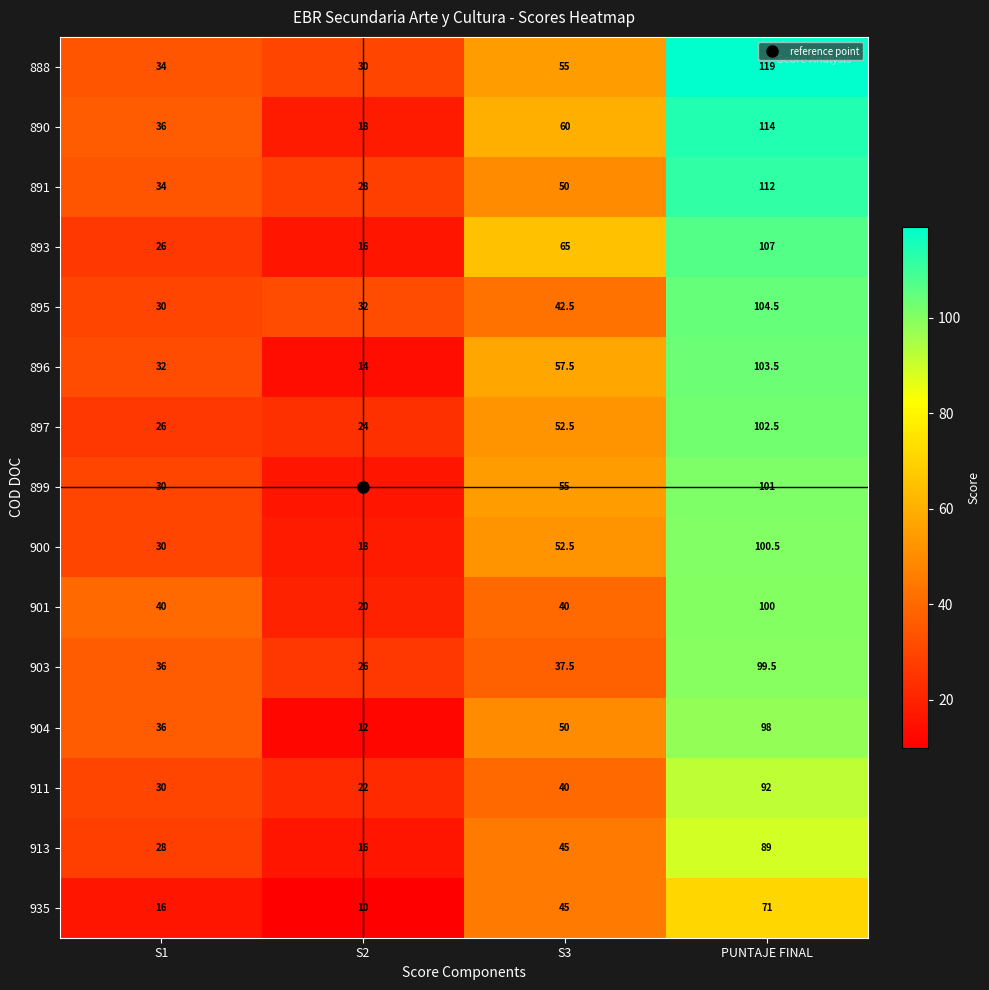

Which series has the largest total across all categories?

888